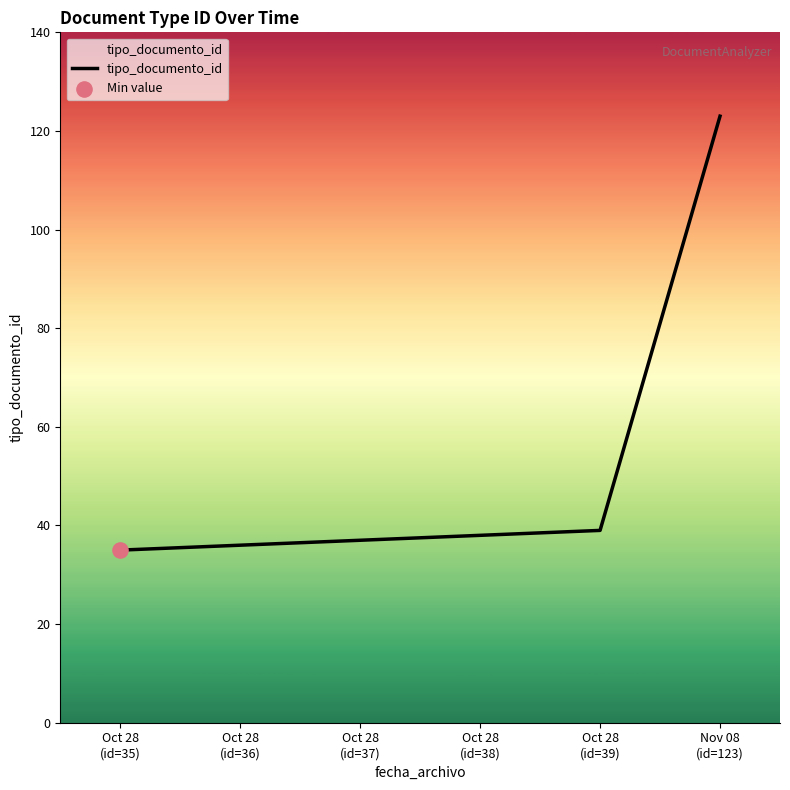

What is the change in value from Oct 28
(id=36) to Oct 28
(id=38)?

+2